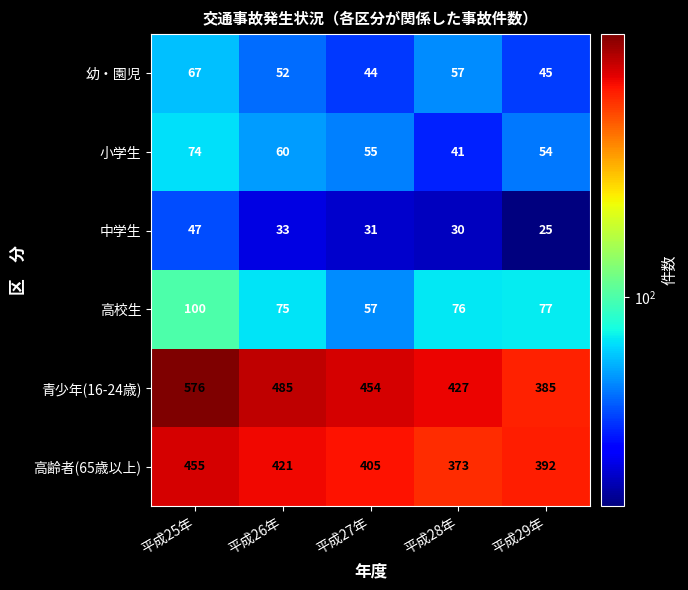

What is the sum of the 幼・園児 values at 平成29年 and 平成26年?

97